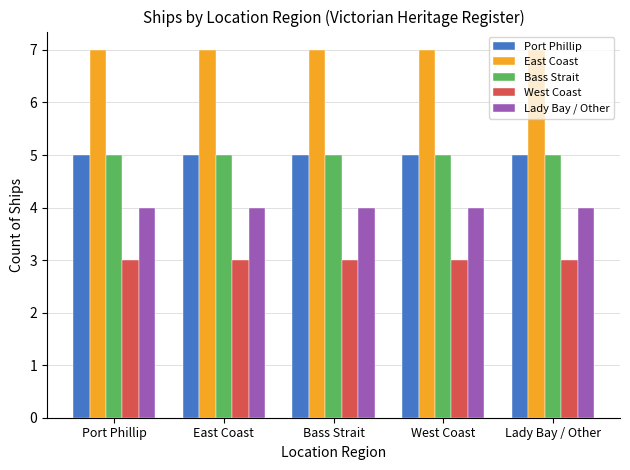

Read the Lady Bay / Other value at Lady Bay / Other.

4